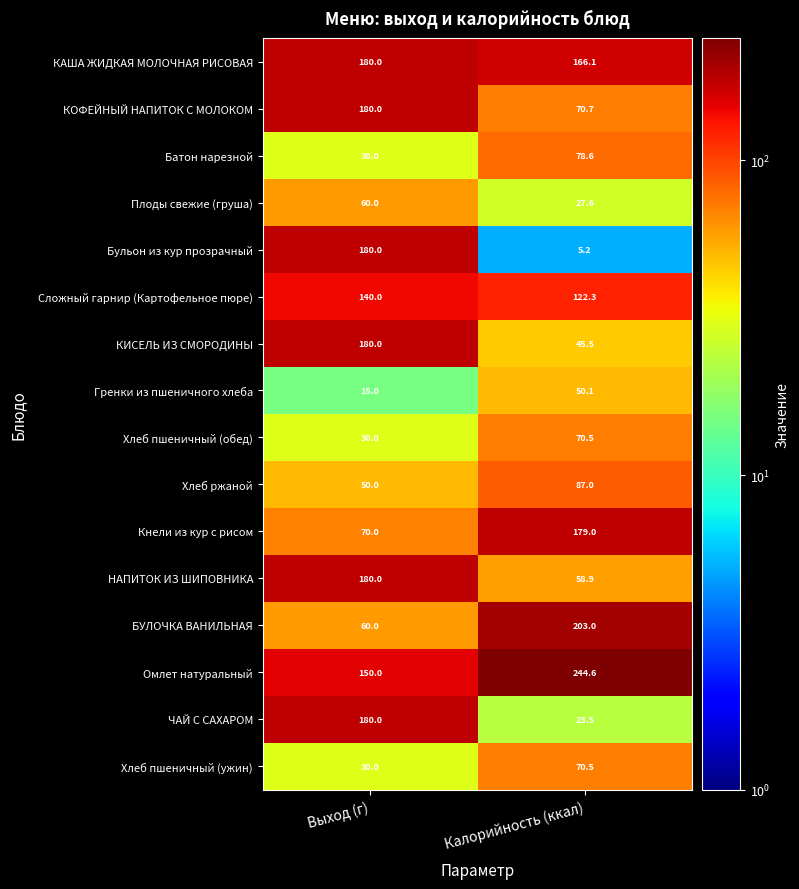

The value of Хлеб пшеничный (ужин) at Выход (г) is 18.2. True or false?

False